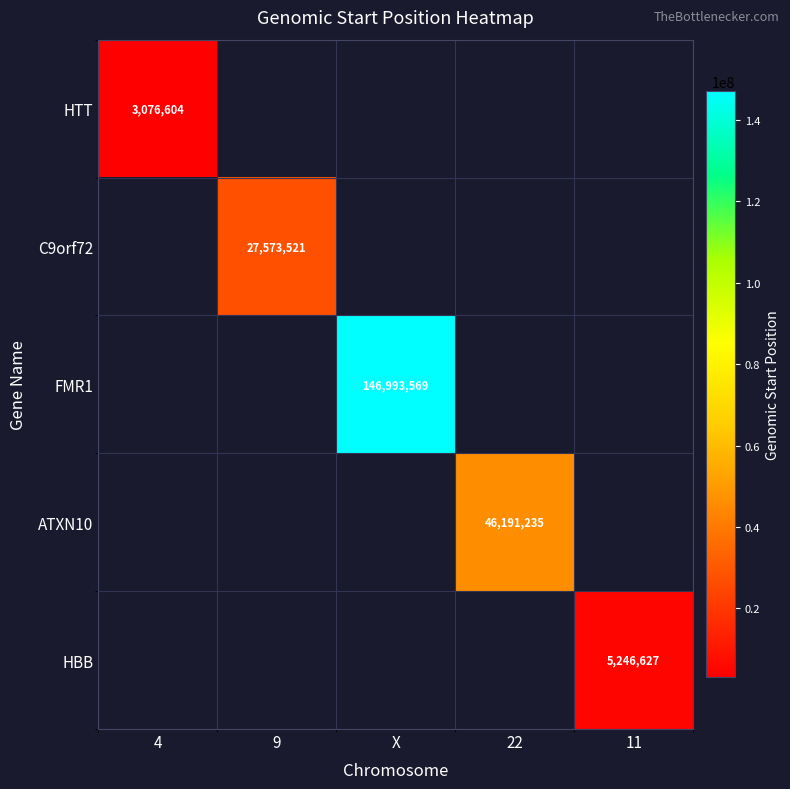

Is it true that HBB equals 7578434 at 11?

False